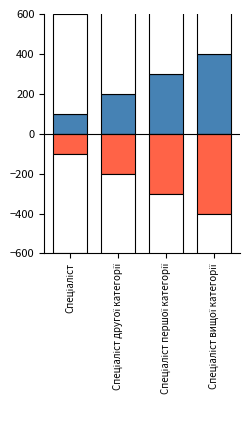

Which category has the lowest value in the Негативне значення series?

Спеціаліст вищої категорії